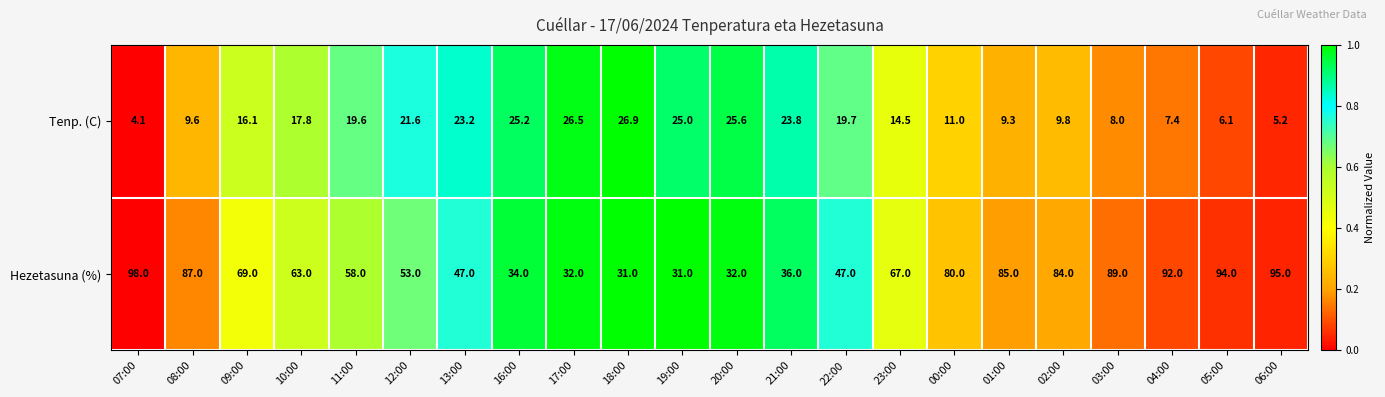

Which series has the largest range (max minus min)?

Hezetasuna (%)